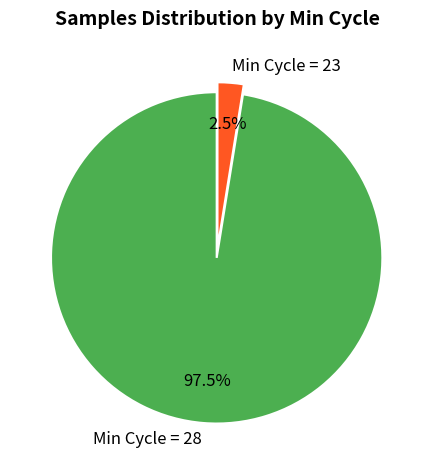

Is Min Cycle = 23 the majority of the pie?

No